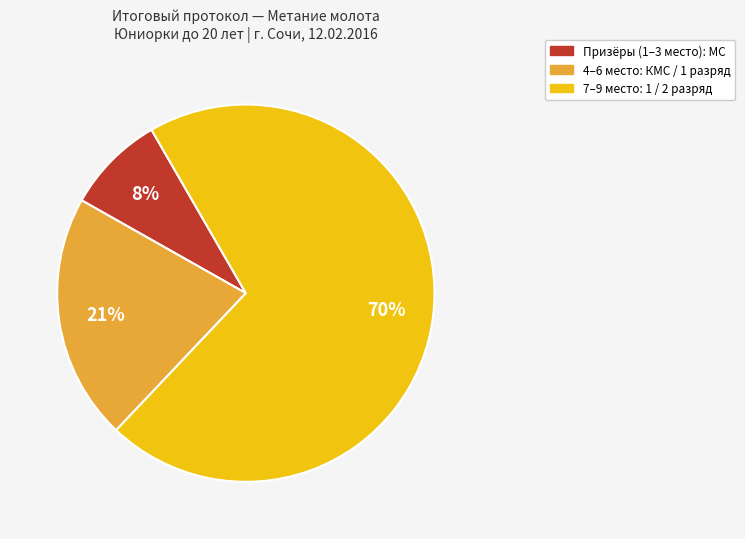

To the nearest percent, what is the average slice percentage?

33%